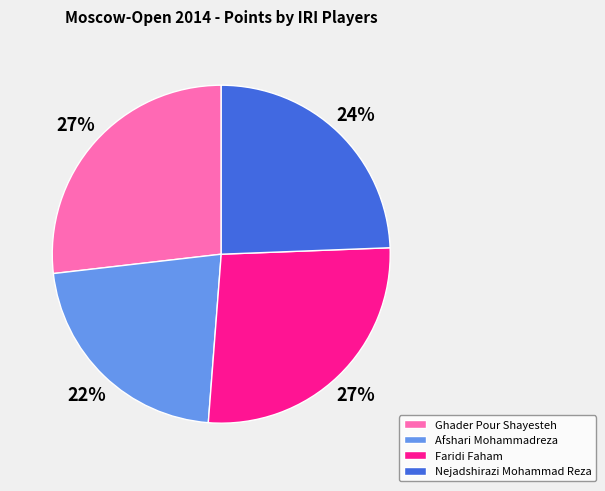

To the nearest percent, what percentage of the pie is Nejadshirazi Mohammad Reza?

24%